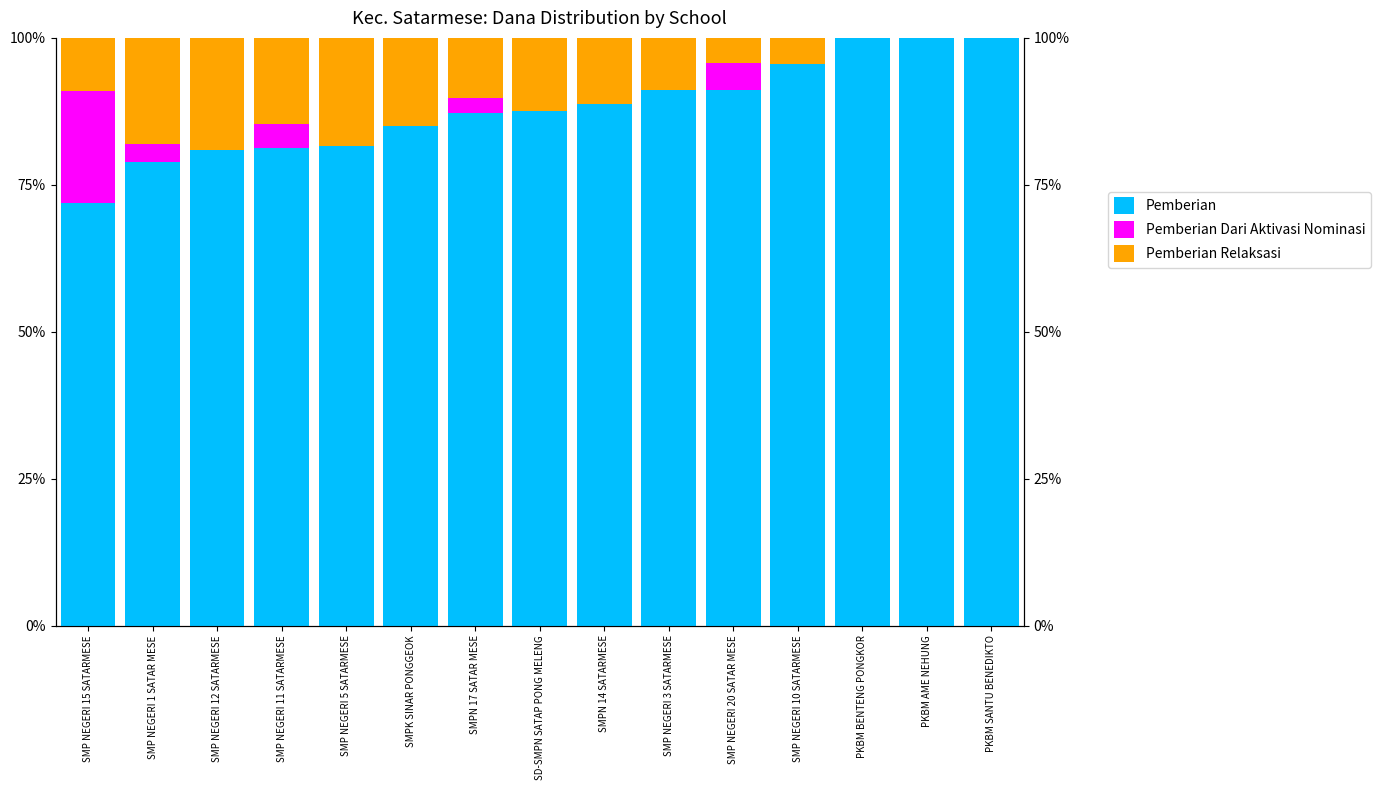

The Pemberian series shows 80.9 at SMP NEGERI 12 SATARMESE. True or false?

True